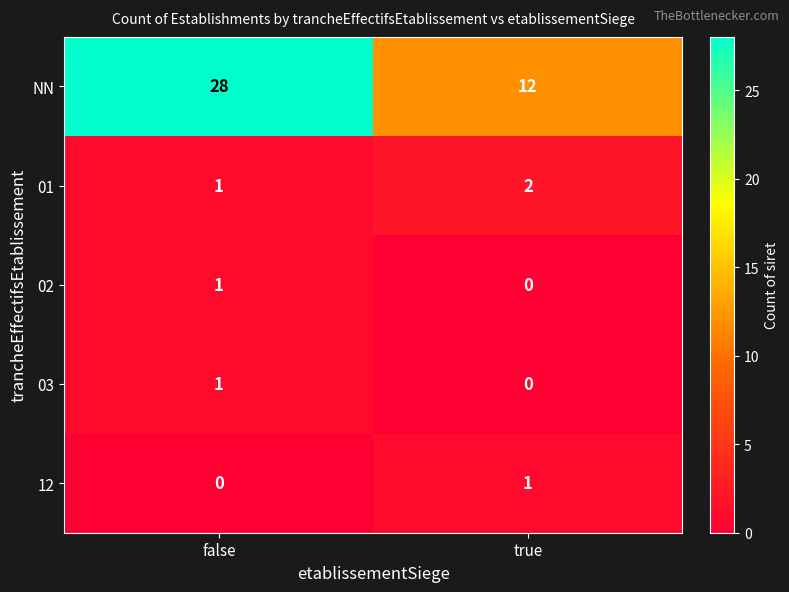

True or false: NN has a value of 12 at true.

True